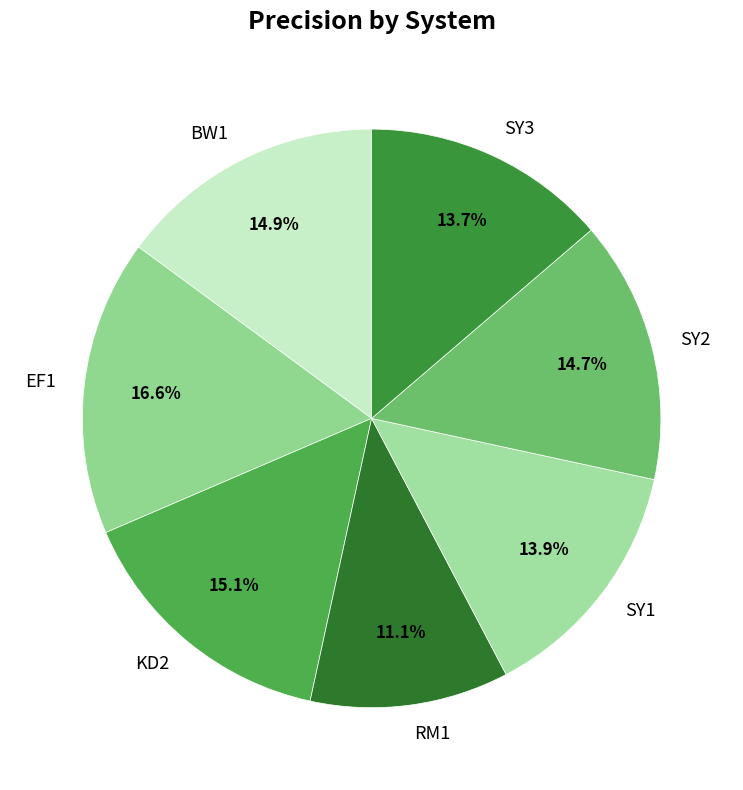

The SY2 slice represents 29% of the pie. True or false?

False